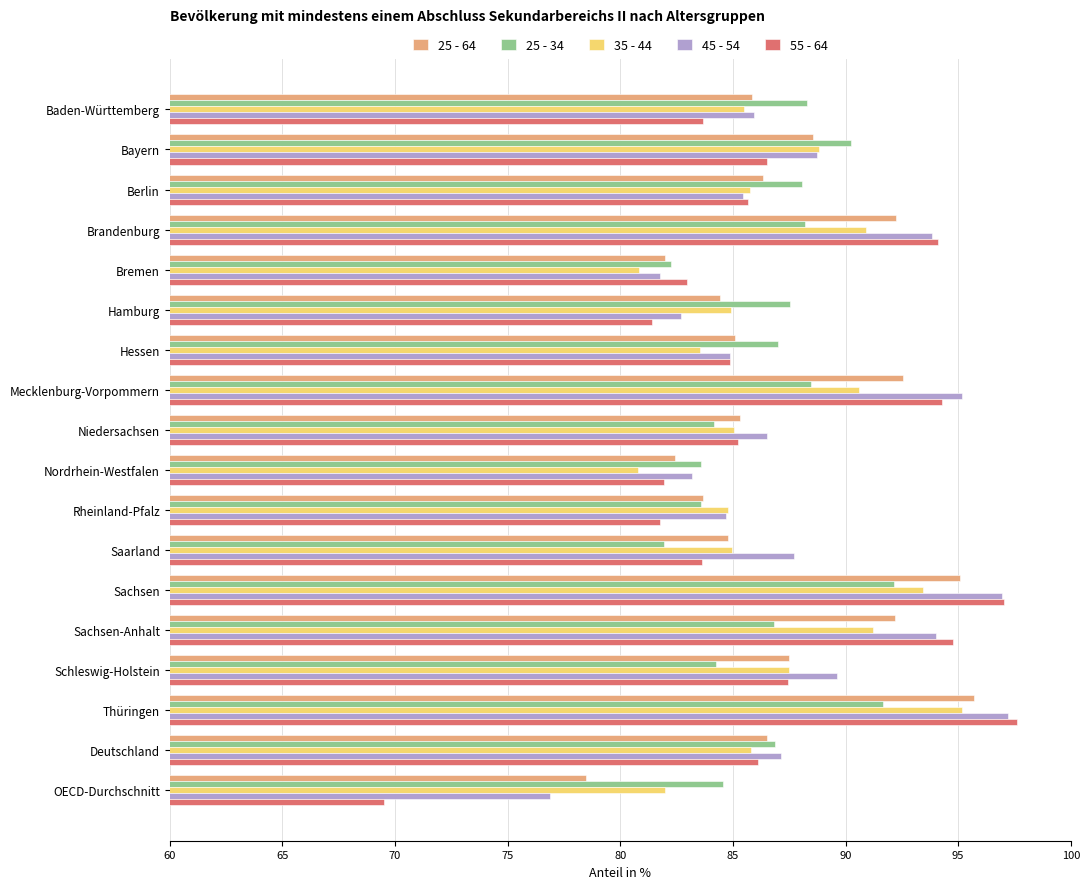

What is the minimum value shown in the chart?

69.5